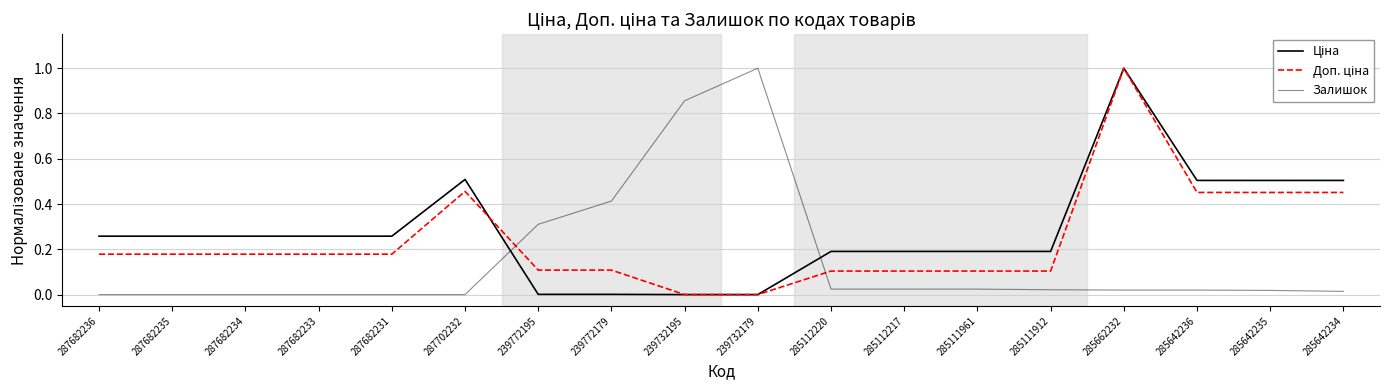

How many lines are shown in the chart?

3